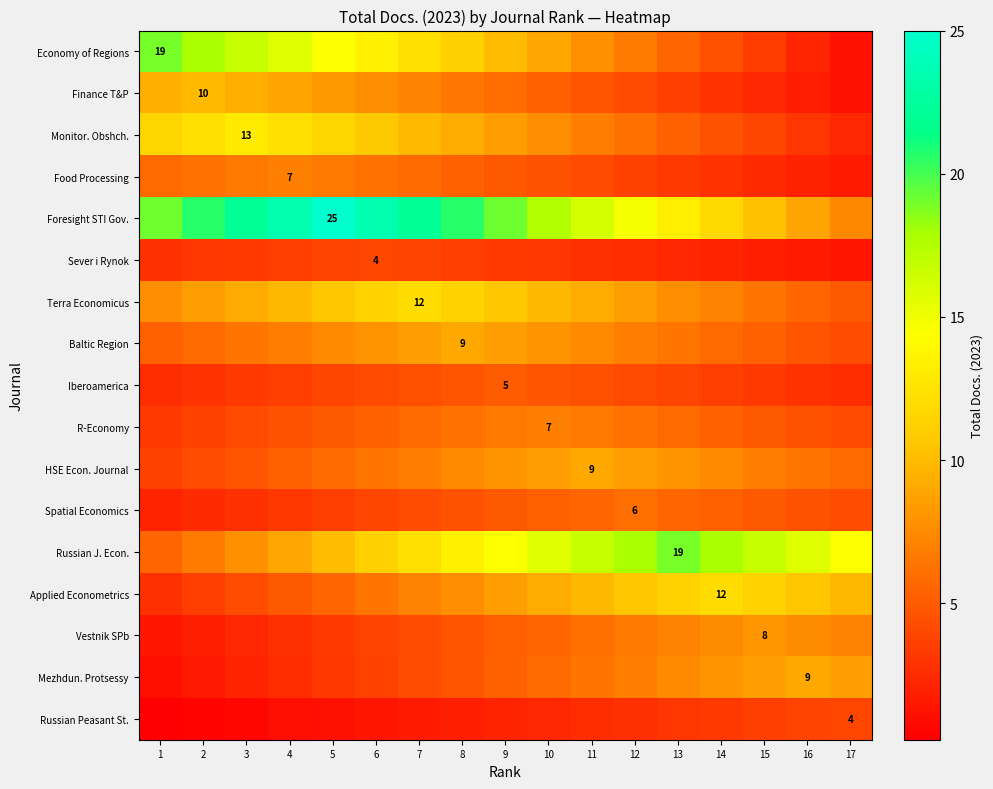

List the series in order of their peak value, lowest first.

Sever i Rynok, Russian Peasant St., Iberoamerica, Spatial Economics, Food Processing, R-Economy, Vestnik SPb, Baltic Region, HSE Econ. Journal, Mezhdun. Protsessy, Finance T&P, Terra Economicus, Applied Econometrics, Monitor. Obshch., Economy of Regions, Russian J. Econ., Foresight STI Gov.